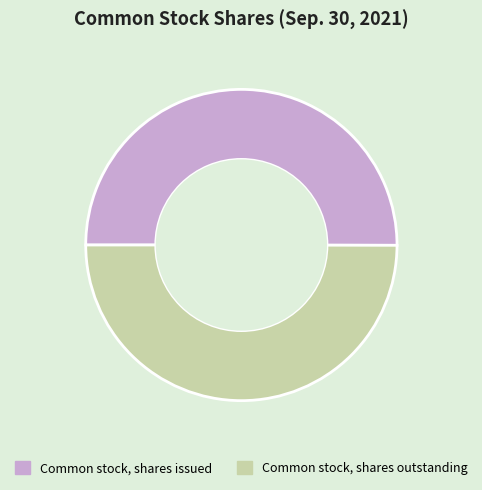

What is the ratio of the value at Common stock, shares outstanding to the value at Common stock, shares issued?

1.0